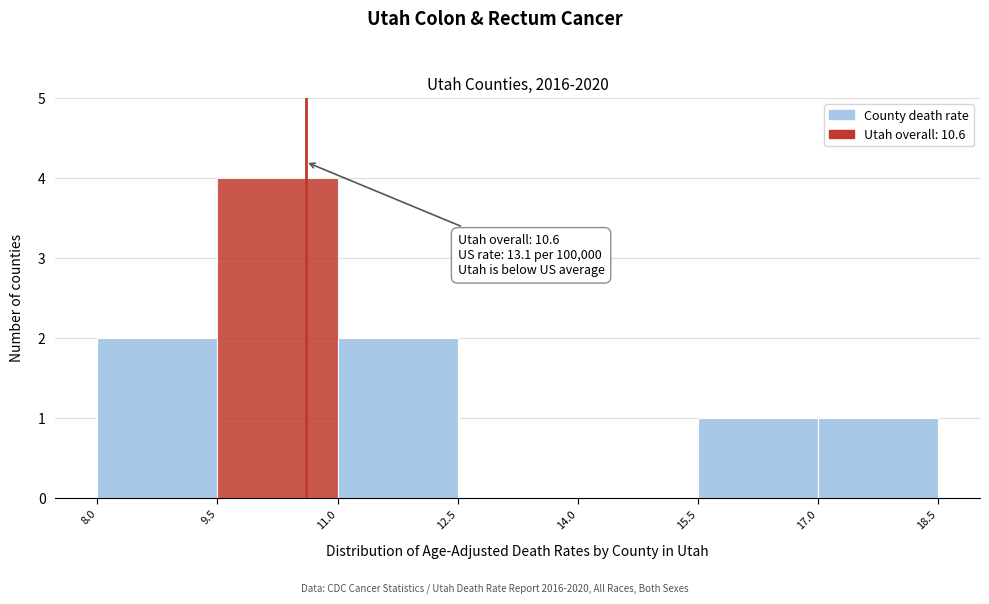

Over which range of the x-axis is the bar tallest?

9.5 to 11.0